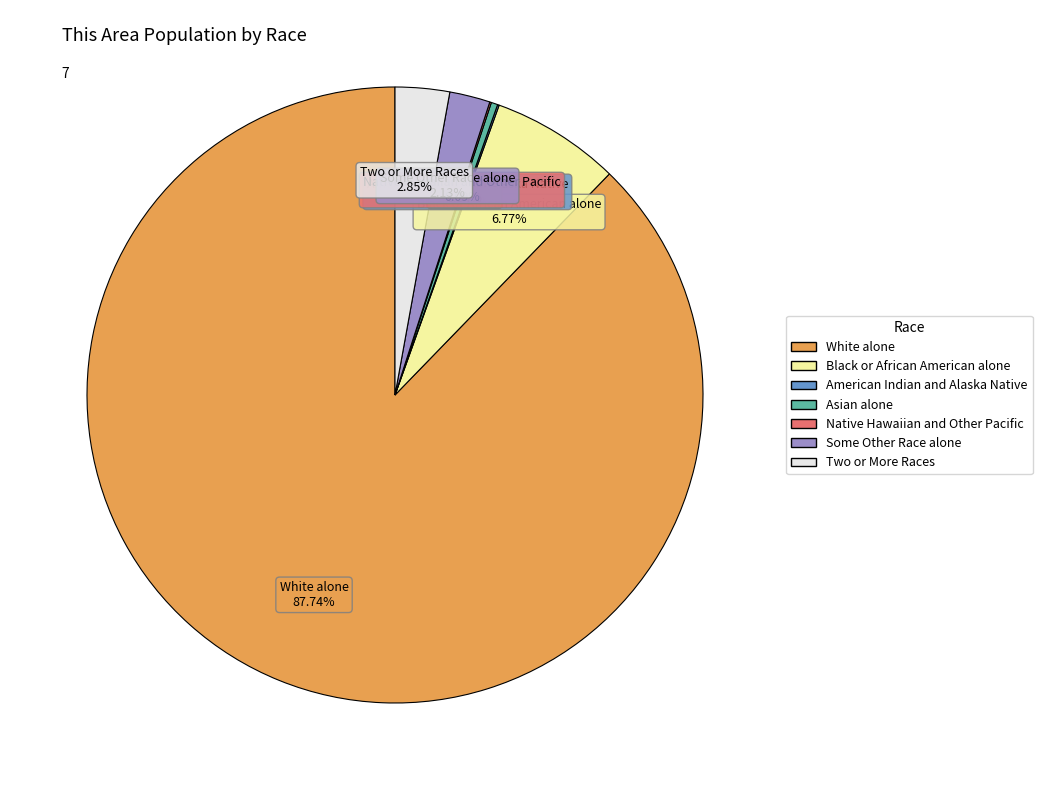

To the nearest percent, what is the difference between the Two or More Races and White alone slice percentages?

85%